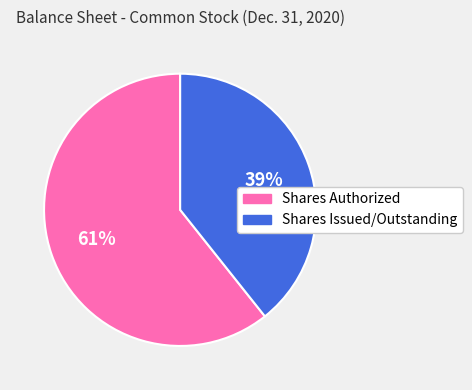

Count the number of slices in the pie.

2